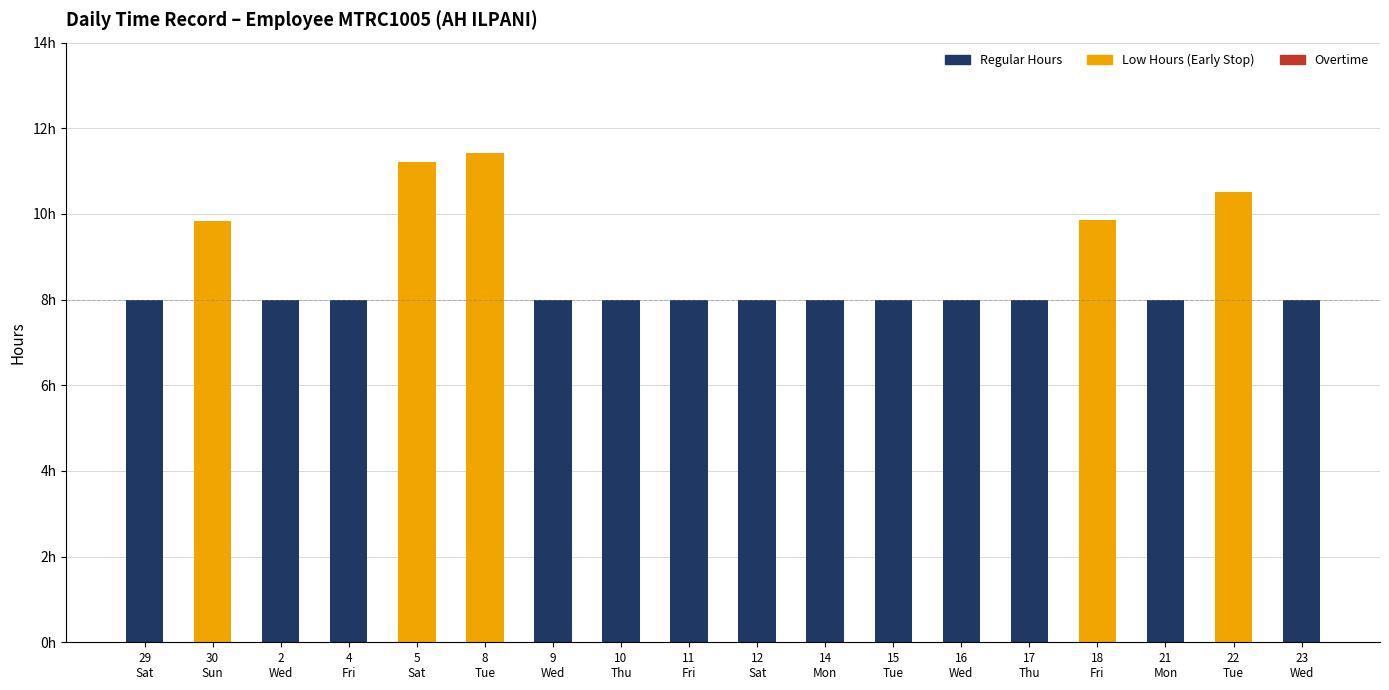

The Regular Hours series shows 0.0 at 8
Tue. True or false?

True